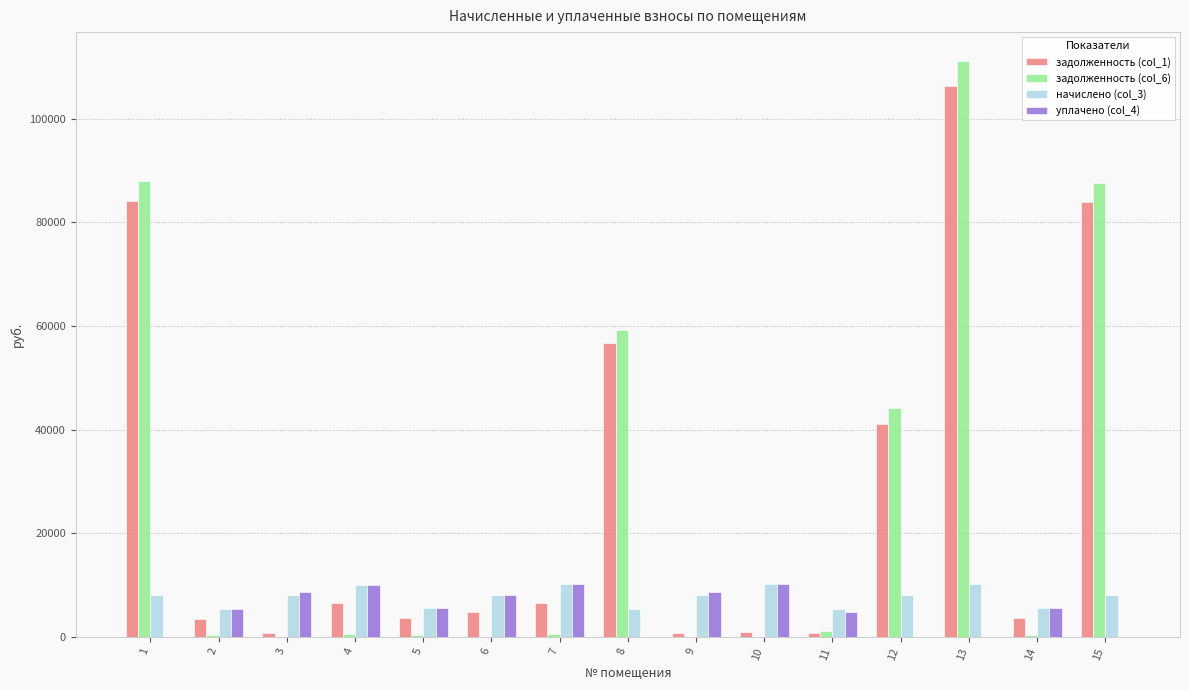

Is the value of задолженность (col_1) at 10 greater than the value of начислено (col_3) at 1?

No